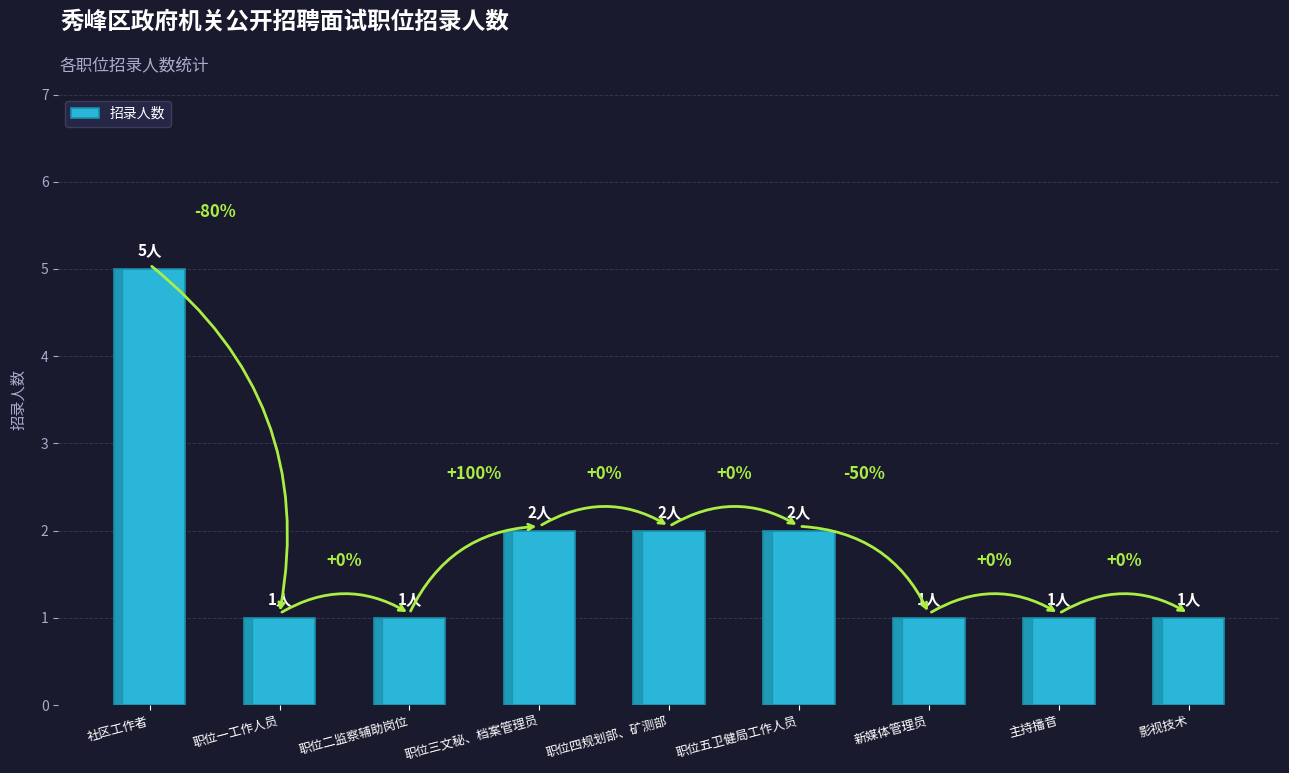

Reading left to right, what are all the values shown in this chart?

5	1	1	2	2	2	1	1	1